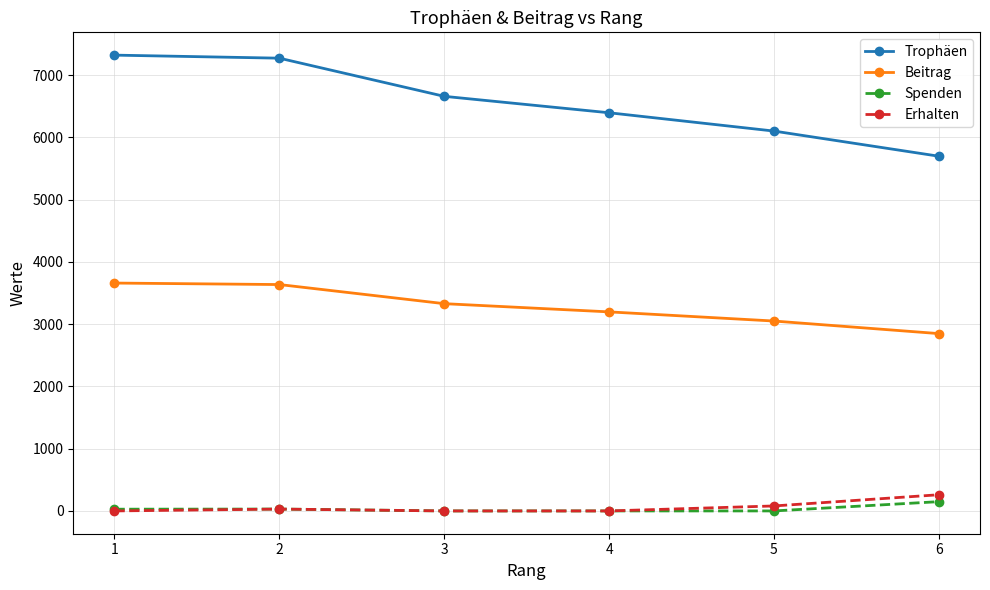

The Beitrag series shows 4220 at 5. True or false?

False